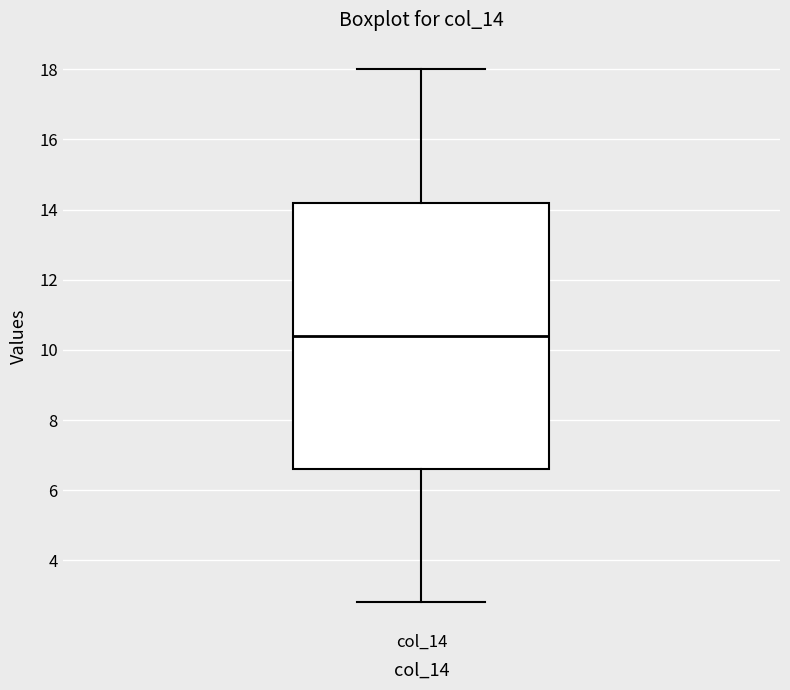

Read this box plot against the y-axis: the position of the median line, the range covered by the box, and the ends of both whiskers. The values are not printed on the chart, so give them approximately, as read against the axis.

median 10.4, box 6.6 to 14.2, whiskers 2.8 to 18.0